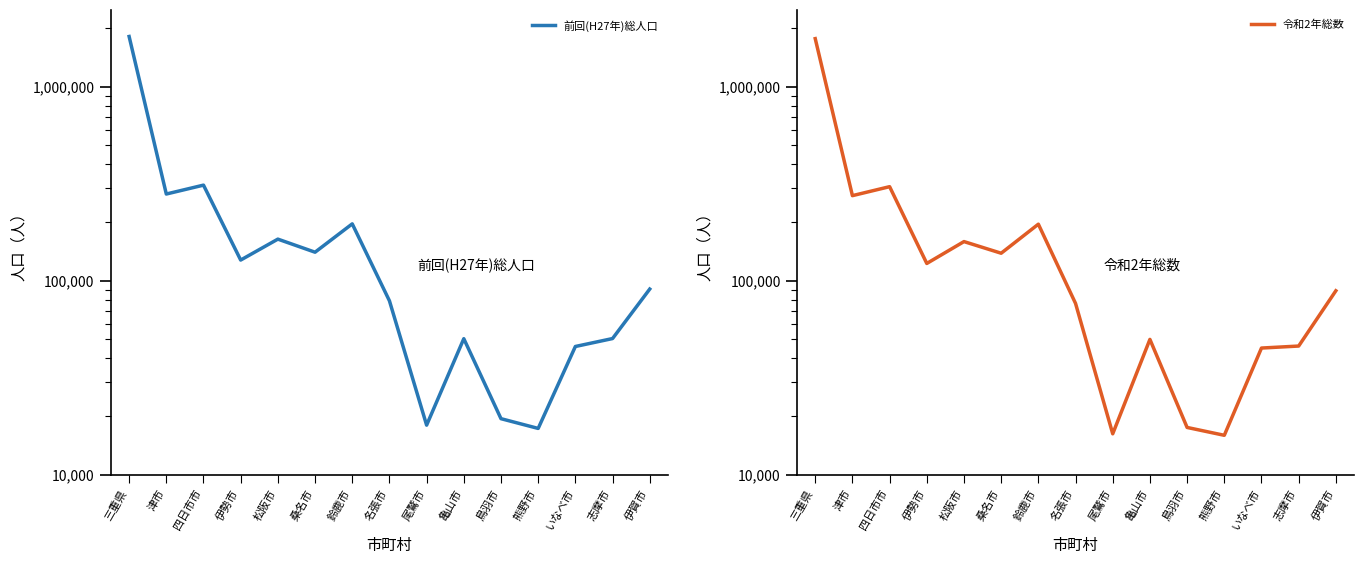

What is the average value of the 前回(H27年)総人口 series?

227049